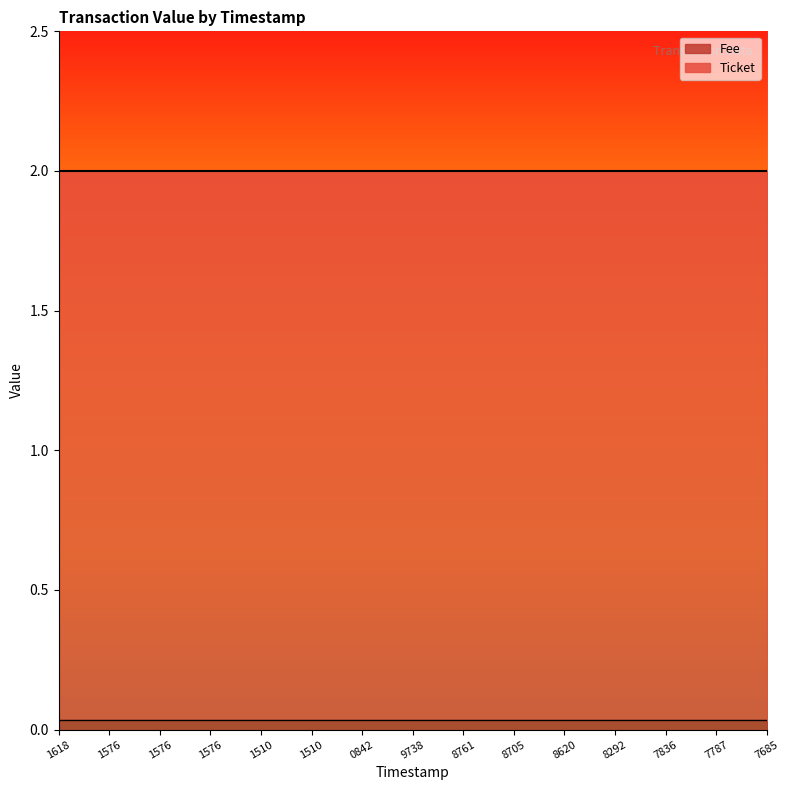

Between 1661561618 and 1661560842, which is larger?

1661561618